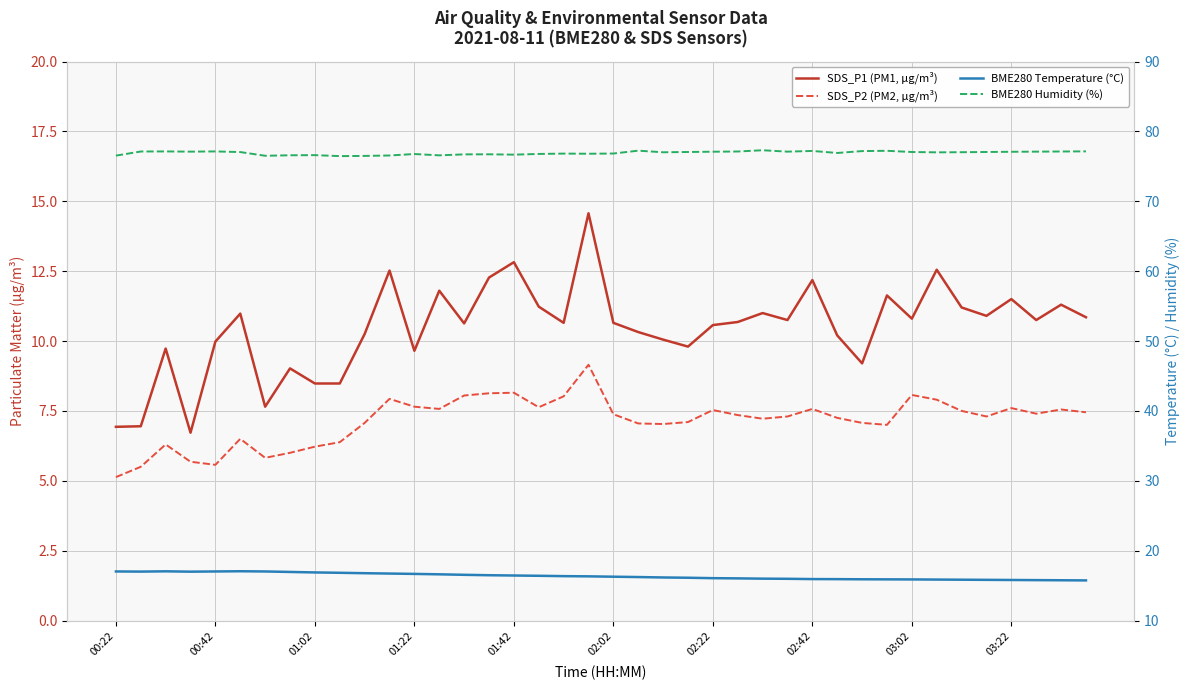

How many interior local valleys does the BME280 Humidity (%) series have?

10